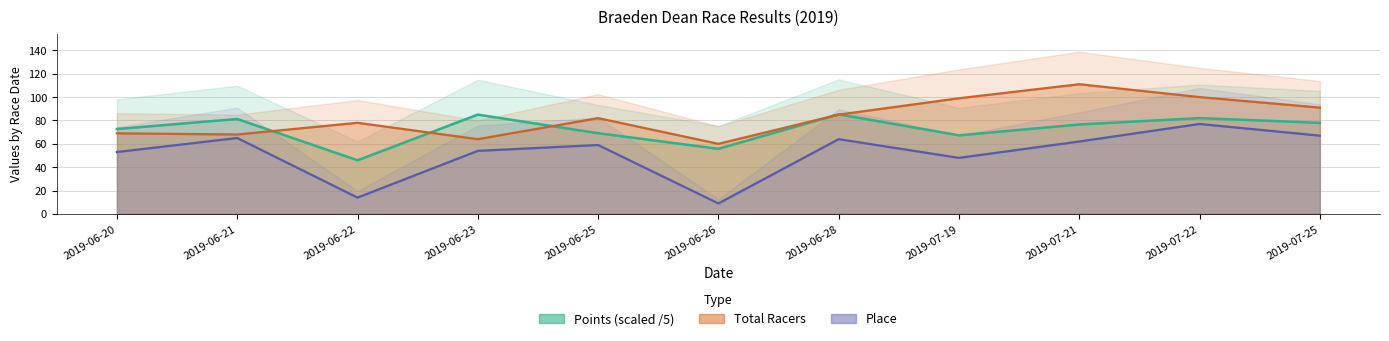

Is the value of Points at 2019-06-23 greater than the value of Total Racers at 2019-07-19?

No